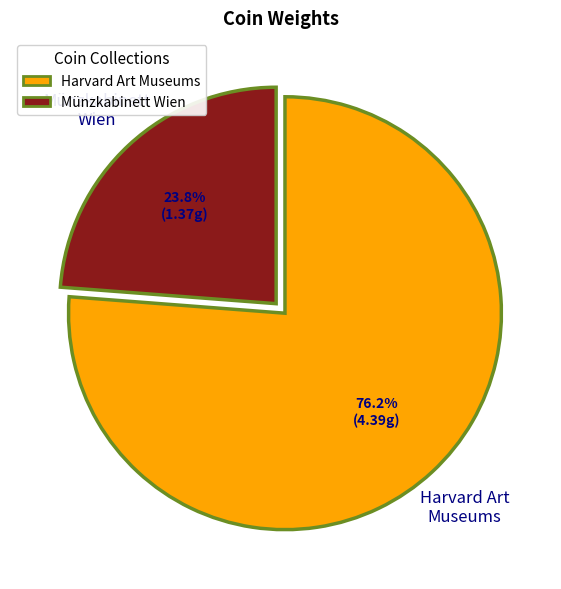

Is there a majority slice in this chart?

Yes